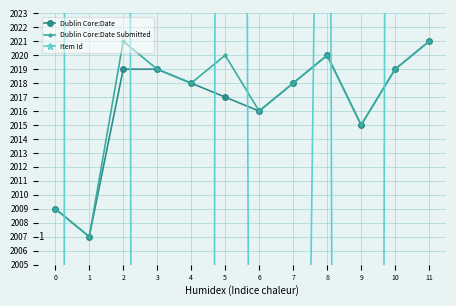

At which category does Dublin Core:Date reach its first local valley?

1